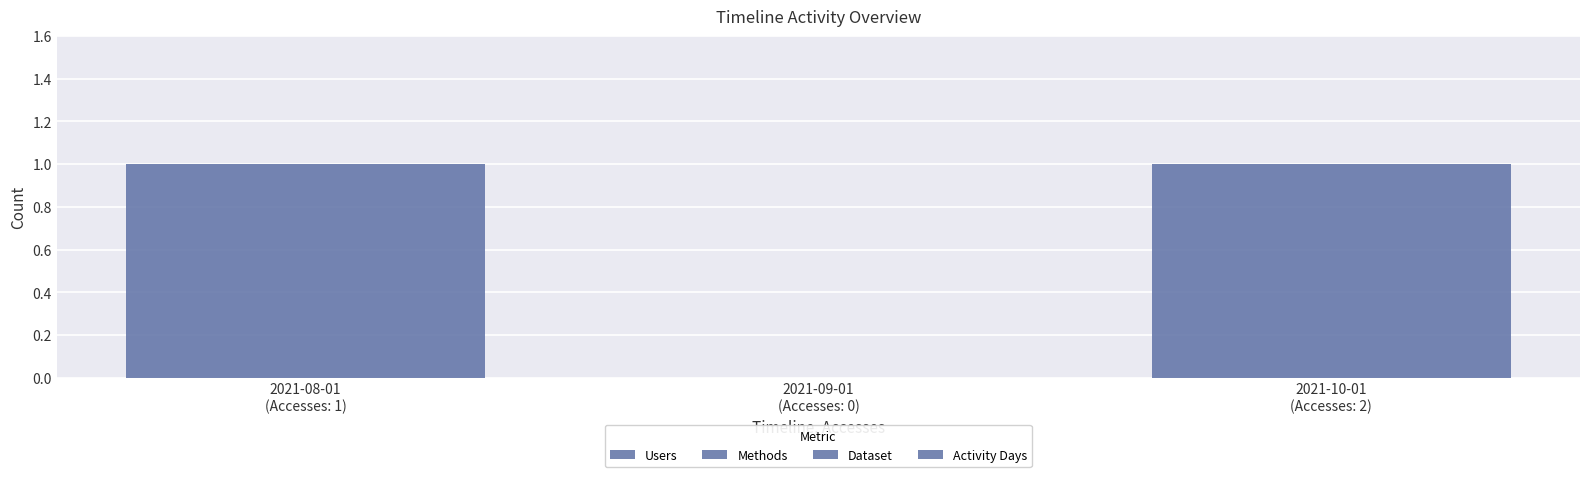

How many categories are shown in the chart?

3